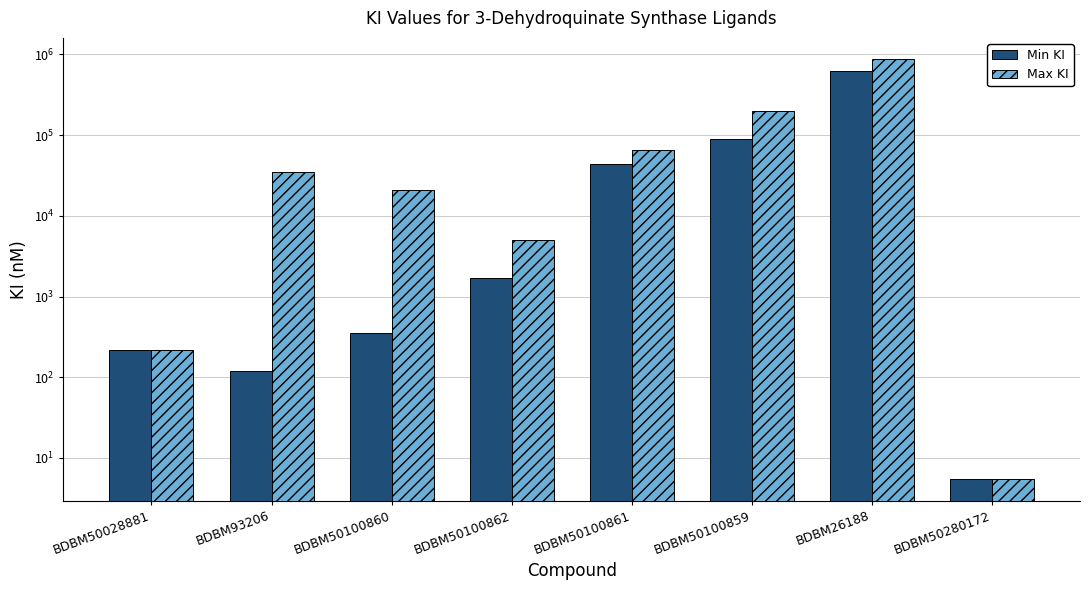

Rank the series by their average value, from highest to lowest.

Max KI, Min KI